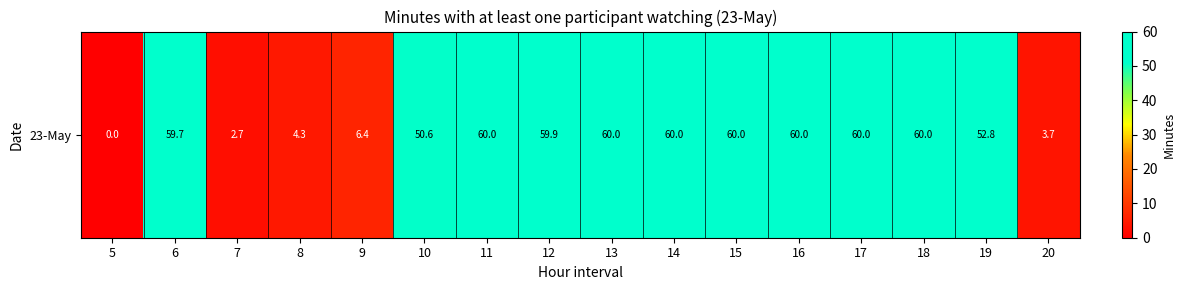

Which category has the lowest value across all series?

5